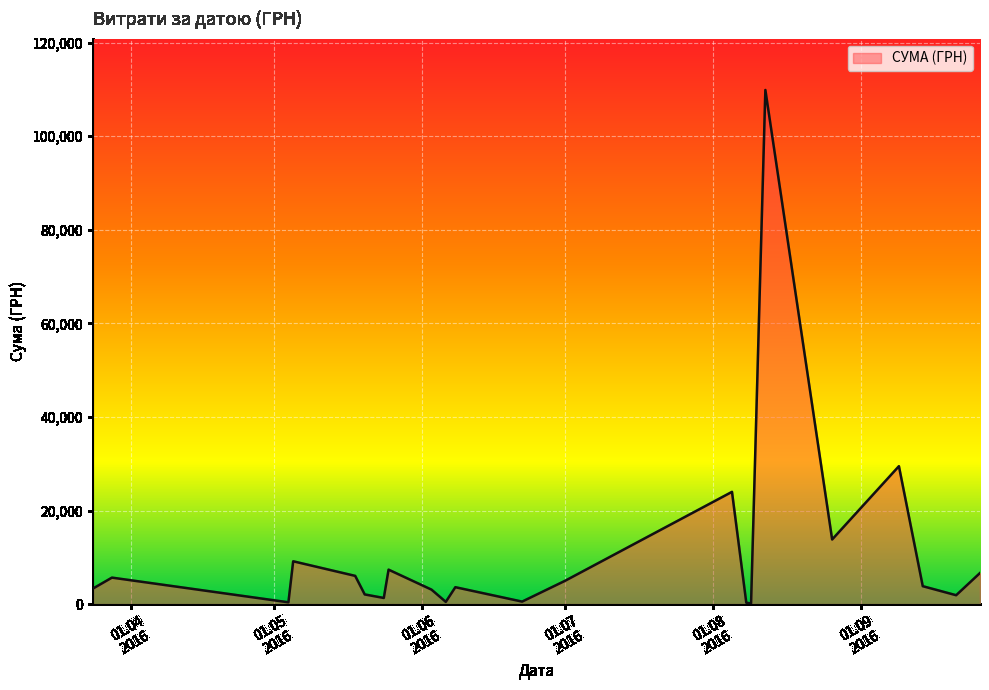

How many lines are shown in the chart?

1